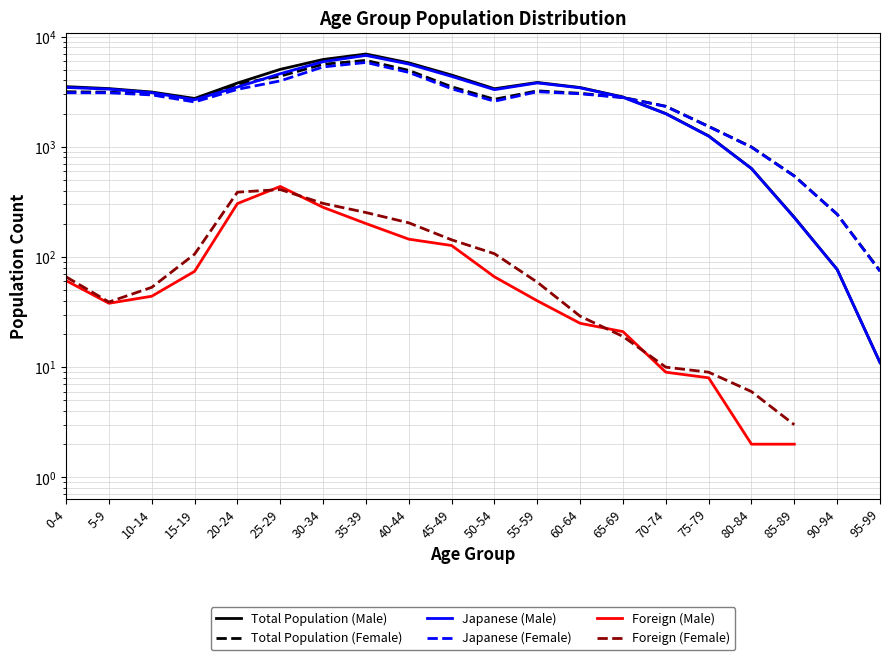

The Foreign (Male) series shows 44.0 at 10-14. True or false?

True